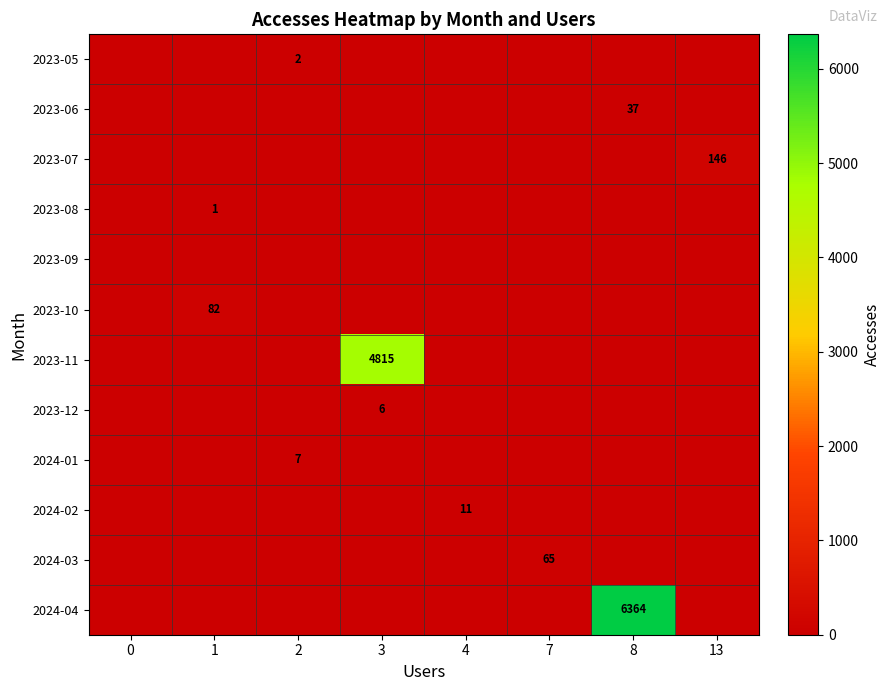

What is the greatest value displayed?

6364